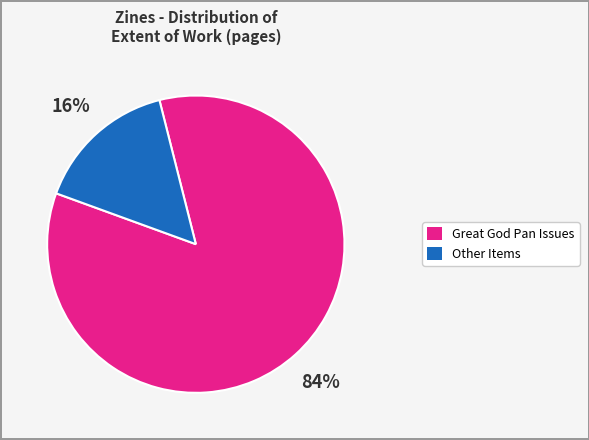

Is there a majority slice in this chart?

Yes